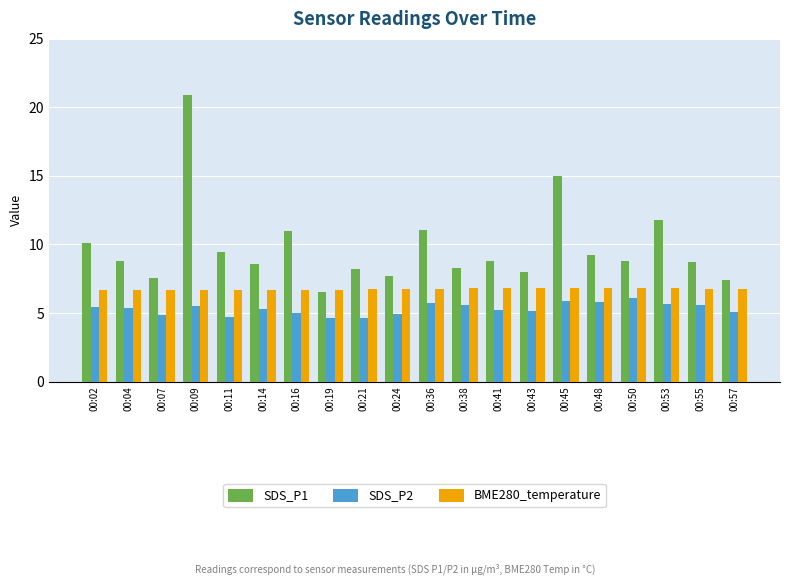

At how many categories does at least one series exceed 20?

1